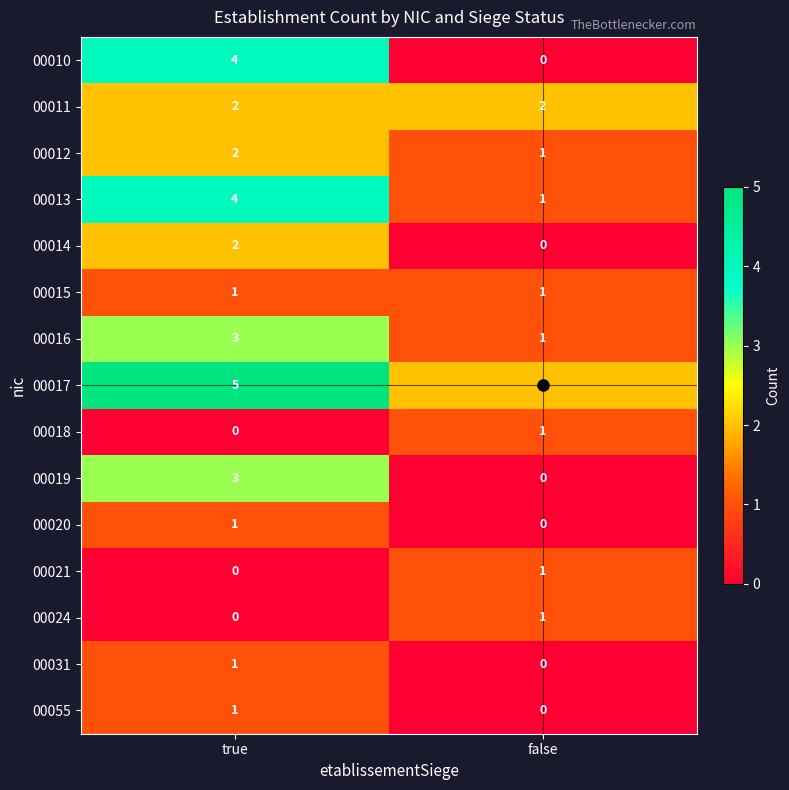

List the labels in order of 00013 value, smallest first.

false, true